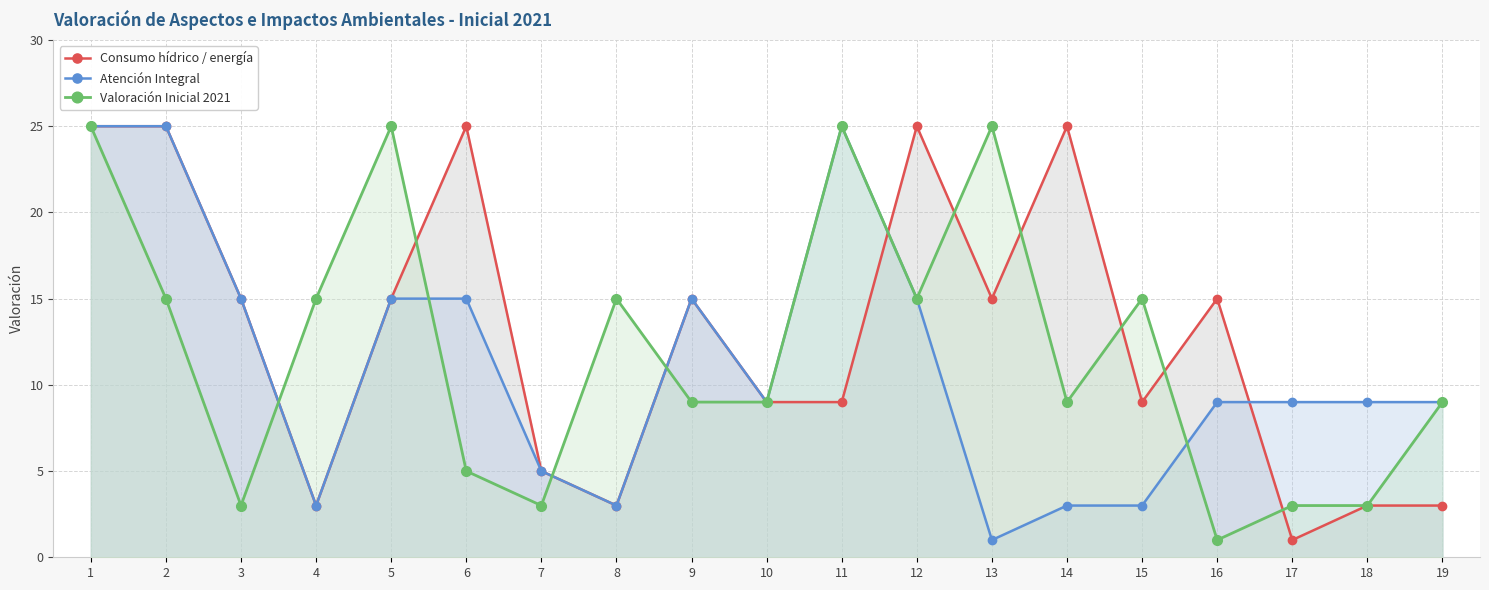

Reading left to right, transcribe all the data shown in this chart.

Consumo hídrico / energía: 1=25	2=25	3=15	4=3	5=15	6=25	7=5	8=3	9=15	10=9	11=9	12=25	13=15	14=25	15=9	16=15	17=1	18=3	19=3
Atención Integral: 1=25	2=25	3=15	4=3	5=15	6=15	7=5	8=3	9=15	10=9	11=25	12=15	13=1	14=3	15=3	16=9	17=9	18=9	19=9
Valoración Inicial 2021: 1=25	2=15	3=3	4=15	5=25	6=5	7=3	8=15	9=9	10=9	11=25	12=15	13=25	14=9	15=15	16=1	17=3	18=3	19=9